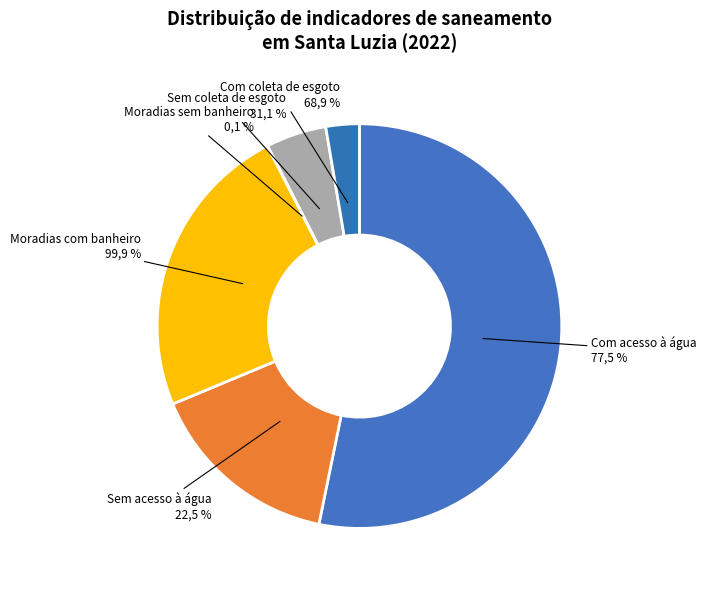

Rank the categories by value from highest to lowest.

Com acesso
à água, Moradias
com banheiro, Sem acesso
à água, Sem coleta
de esgoto, Com coleta
de esgoto, Moradias
sem banheiro